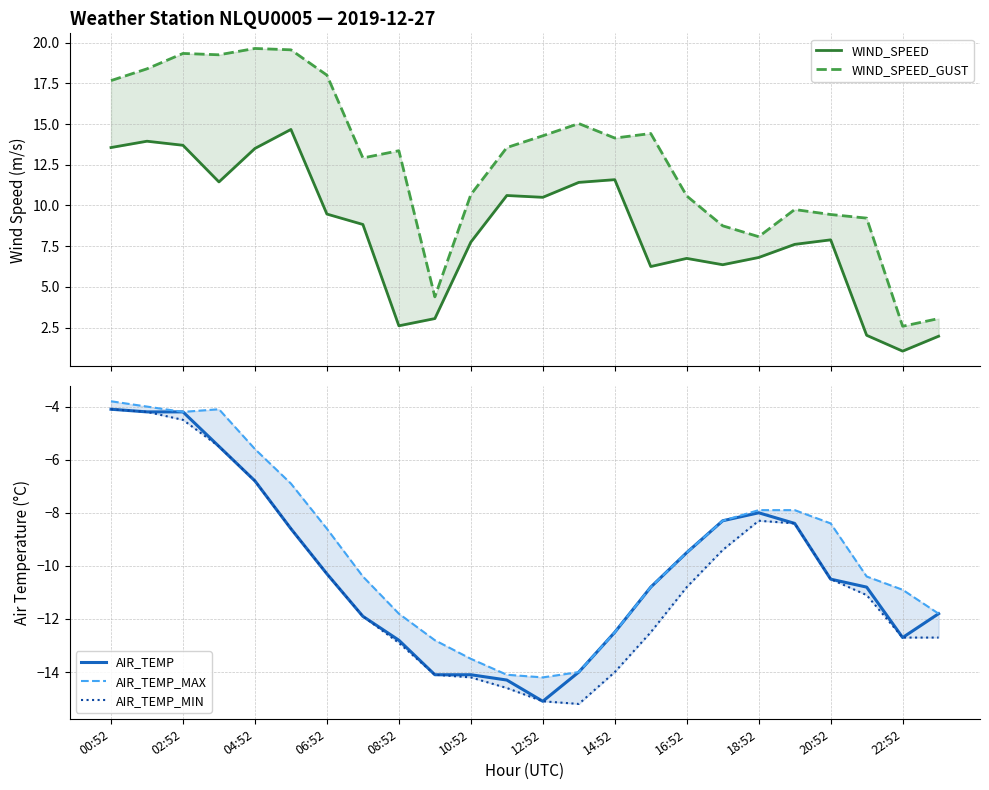

How many distinct data groups are displayed?

5